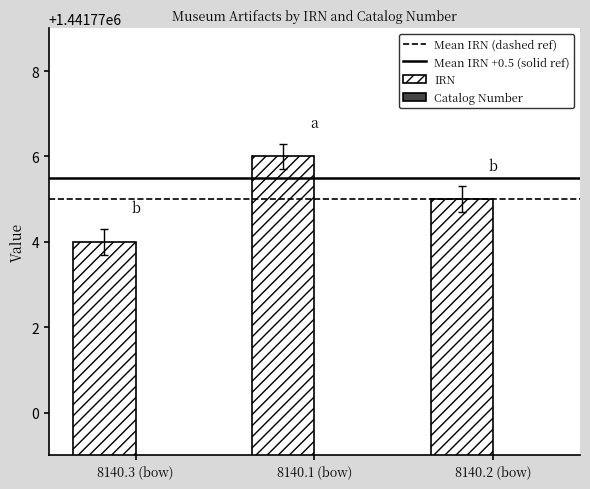

Reading left to right, list all the values displayed in this chart.

IRN: 8140.3 (bow)=1441774.0	8140.1 (bow)=1441776.0	8140.2 (bow)=1441775.0
Catalog Number: 8140.3 (bow)=8140.3	8140.1 (bow)=8140.1	8140.2 (bow)=8140.2